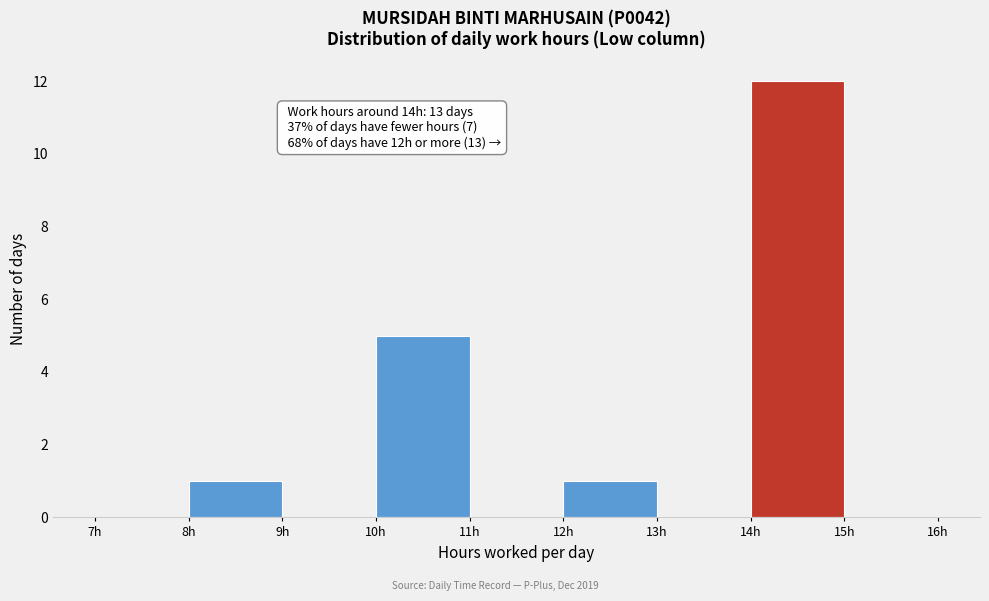

Which range on the x-axis has the tallest bar?

14 to 15